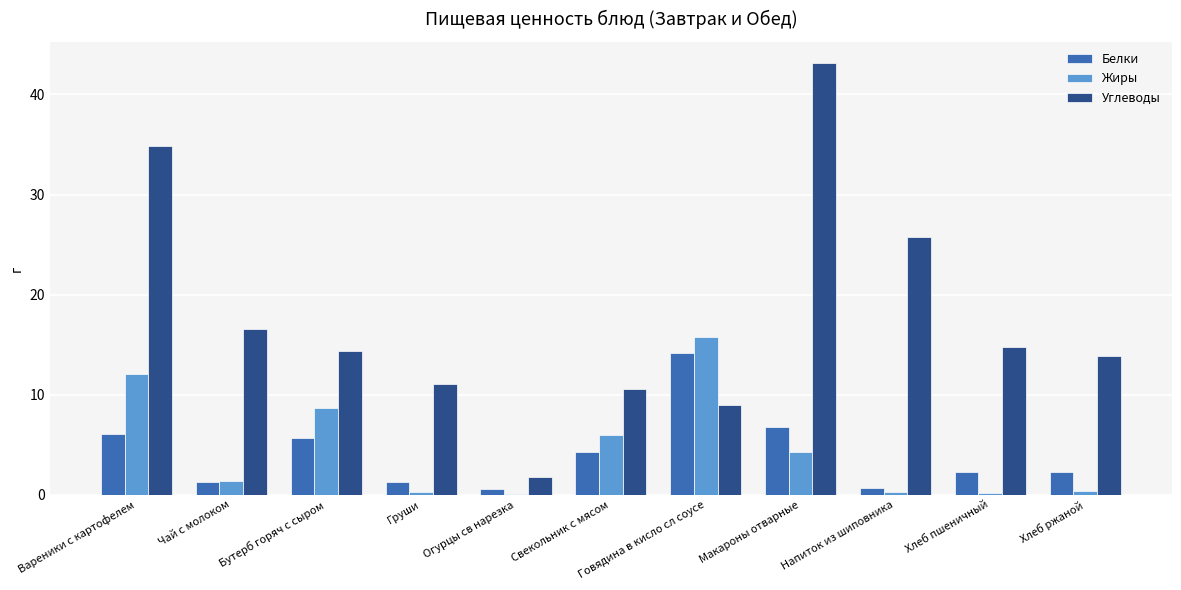

Are the bars grouped side by side (vs. stacked)?

Yes